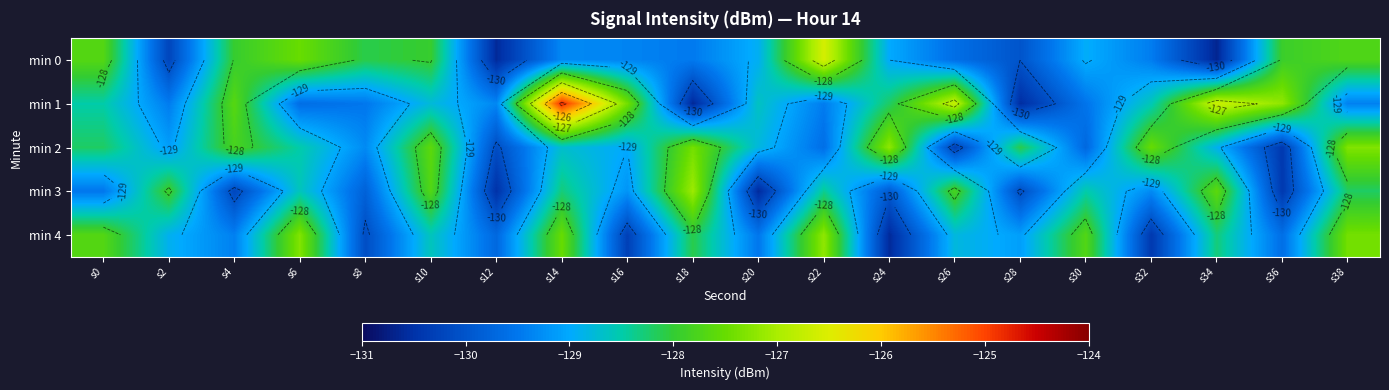

What is the difference between the min 3 values at s20 and s38?

2.4